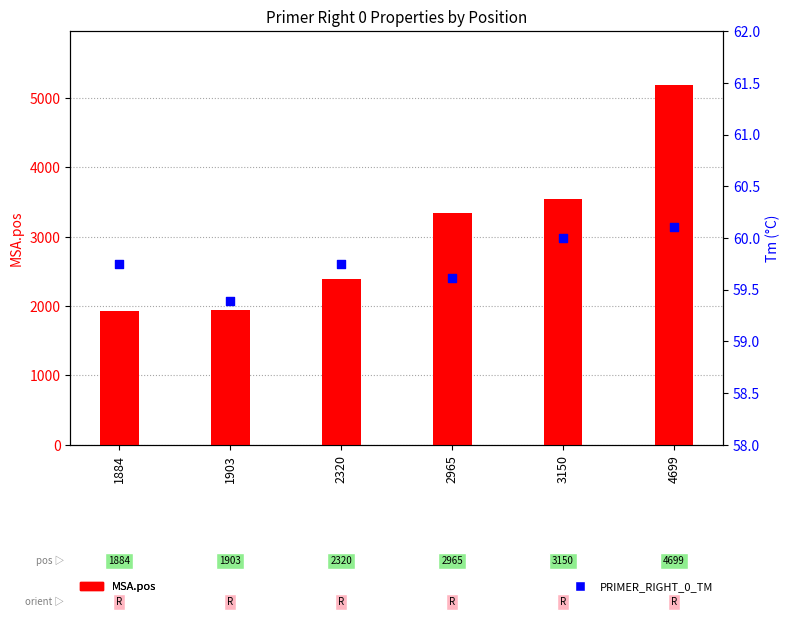

What is the total value across all series at 1903?

2003.4